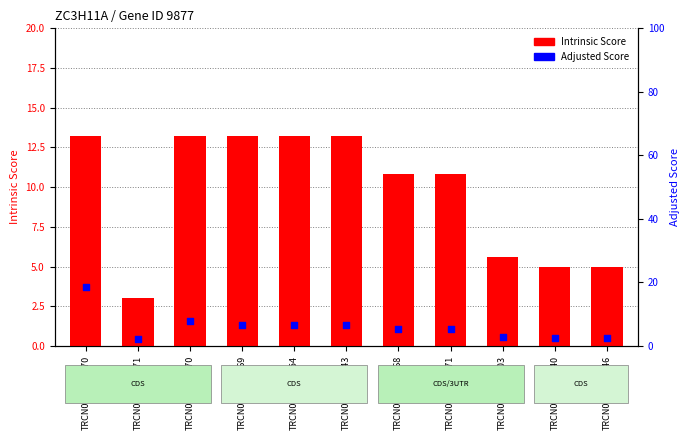

At how many categories does at least one series exceed 5?

8